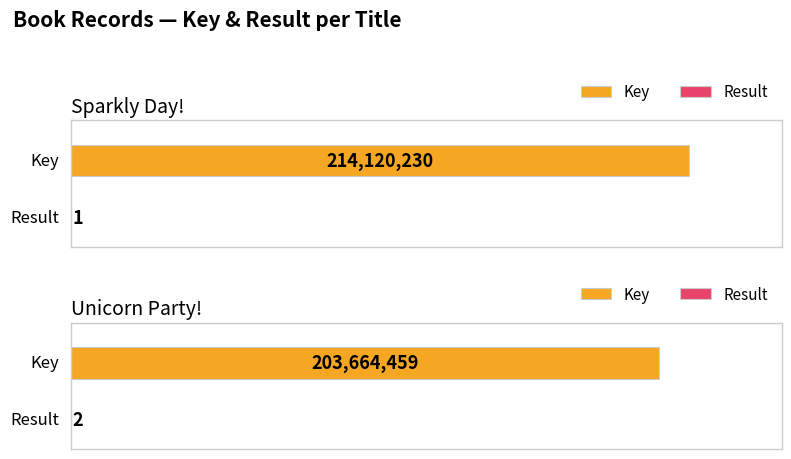

How many Result values are between 1 and 2?

2